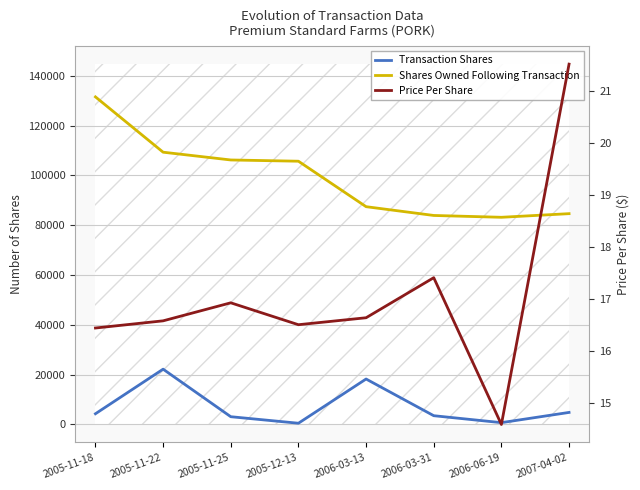

At 2007-04-02, list the series in order from largest to smallest.

Shares Owned Following Transaction, Transaction Shares, Price Per Share